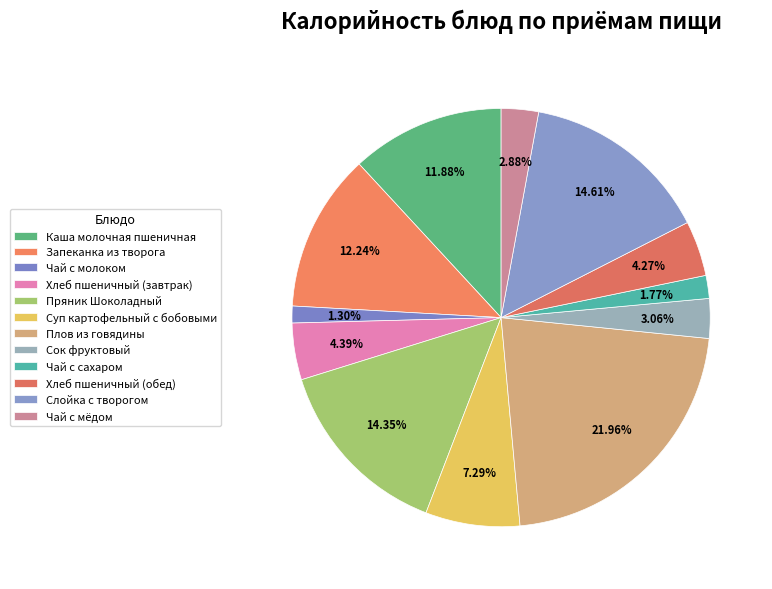

Which category has the smallest portion of the pie?

Чай с молоком